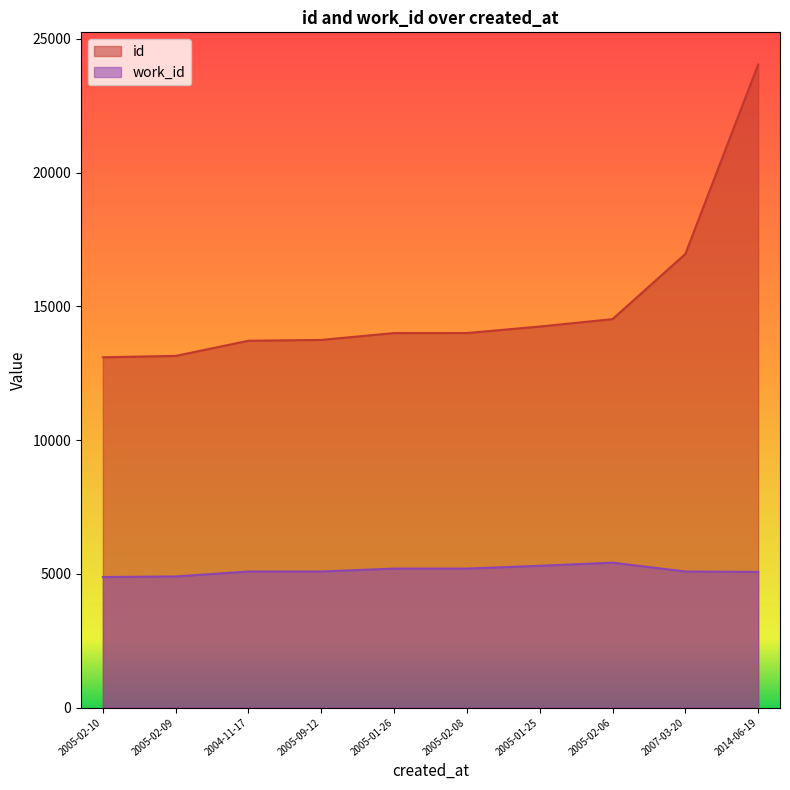

What is the difference between the work_id values at 2005-01-26 and 2005-09-12?

109